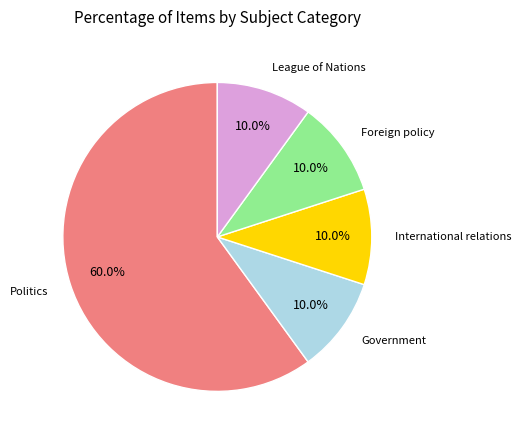

Is there a majority slice in this chart?

Yes